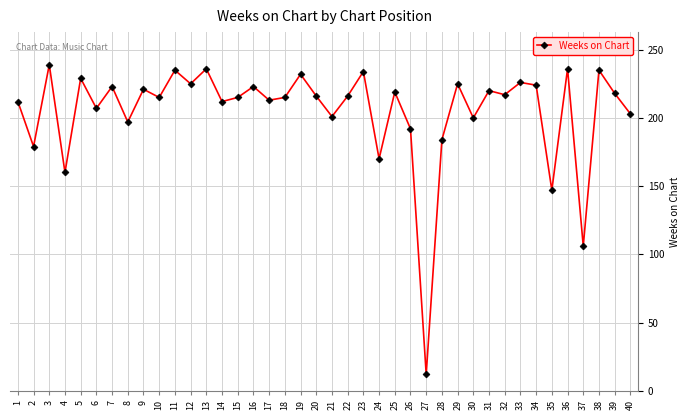

How many points are higher than both their immediate neighbors (excluding endpoints)?

15